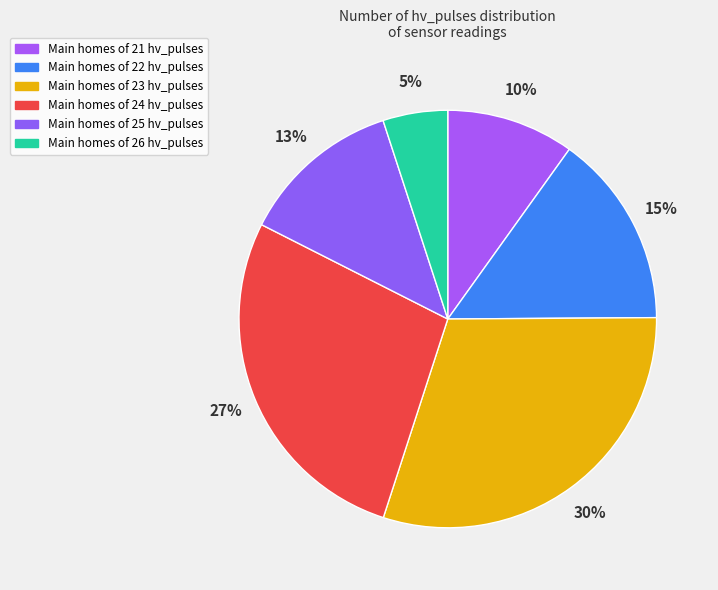

How many segments does this pie chart have?

6